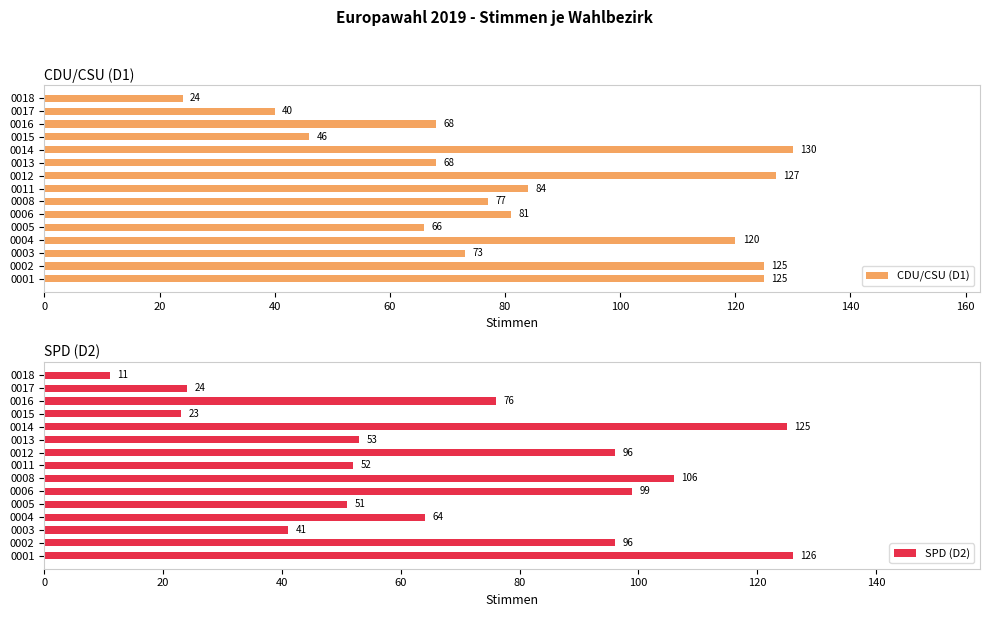

What value does the CDU/CSU (D1) series have at 0015?

46